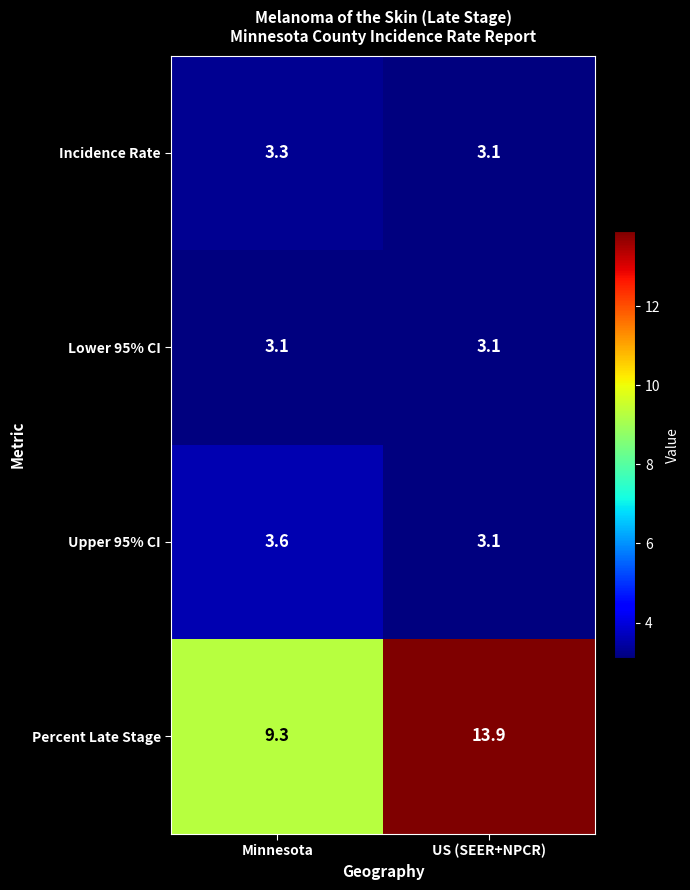

Reading left to right, transcribe all the data shown in this chart.

Incidence Rate: 3.3	3.1
Lower 95% CI: 3.1	3.1
Upper 95% CI: 3.6	3.1
Percent Late Stage: 9.3	13.9